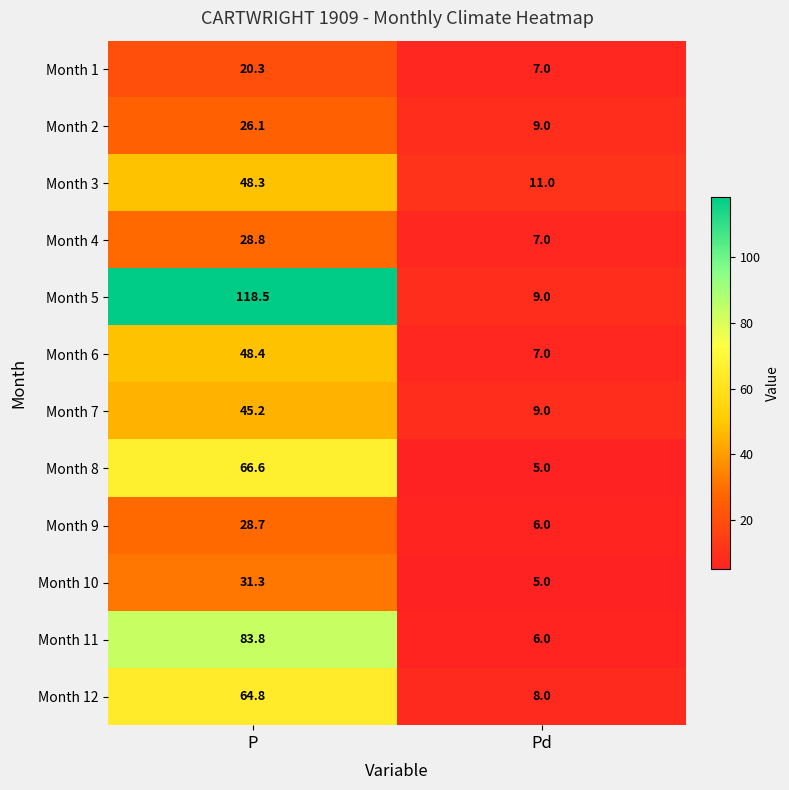

Which series has the largest range (max minus min)?

Month 5